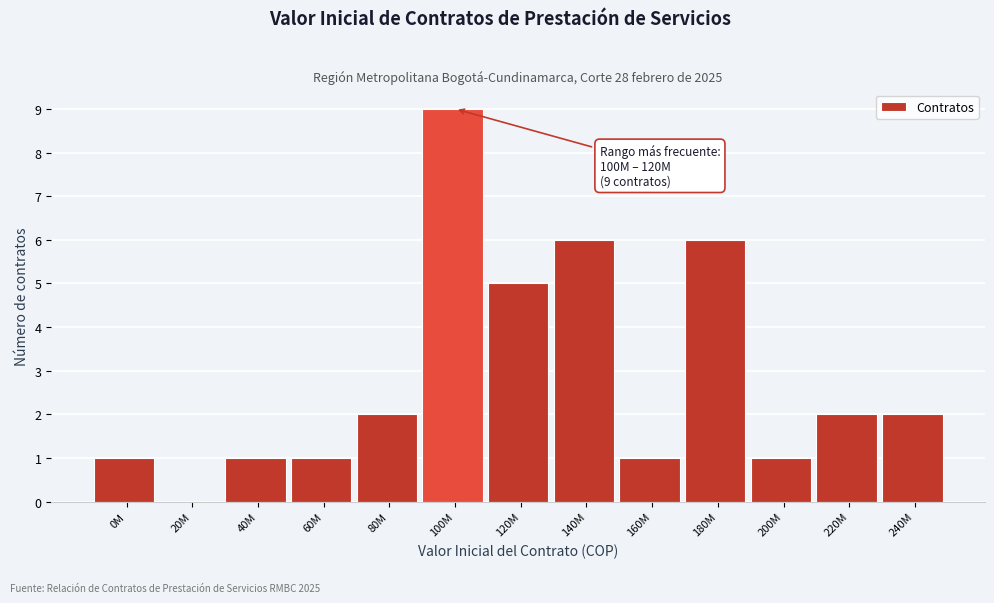

Reading left to right, what are all the values shown in this chart?

0M=1	20M=0	40M=1	60M=1	80M=2	100M=9	120M=5	140M=6	160M=1	180M=6	200M=1	220M=2	240M=2